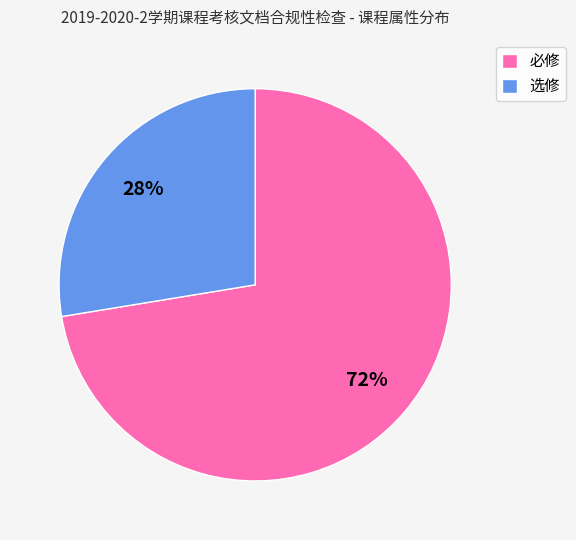

What is the ratio of the value at 必修 to the value at 选修?

2.6